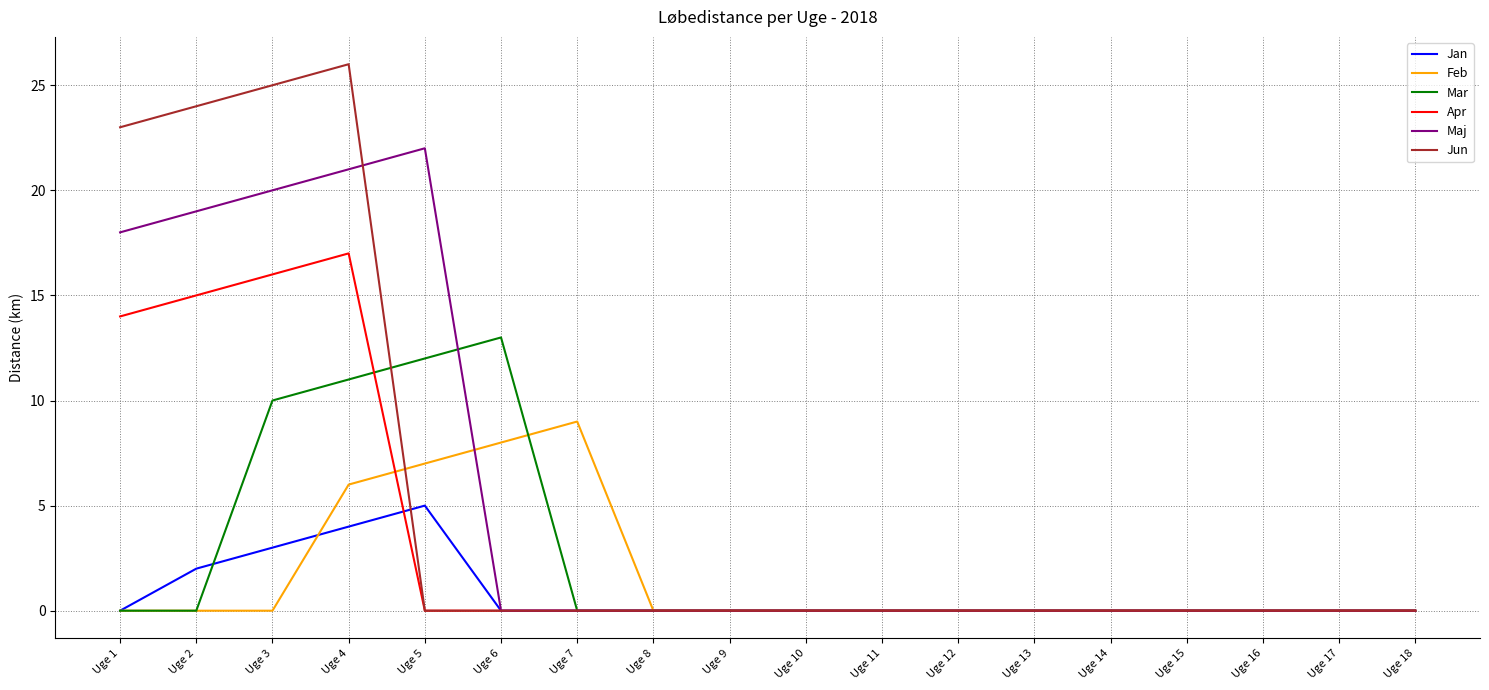

In Feb, how many points are higher than both neighbors (excluding endpoints)?

1